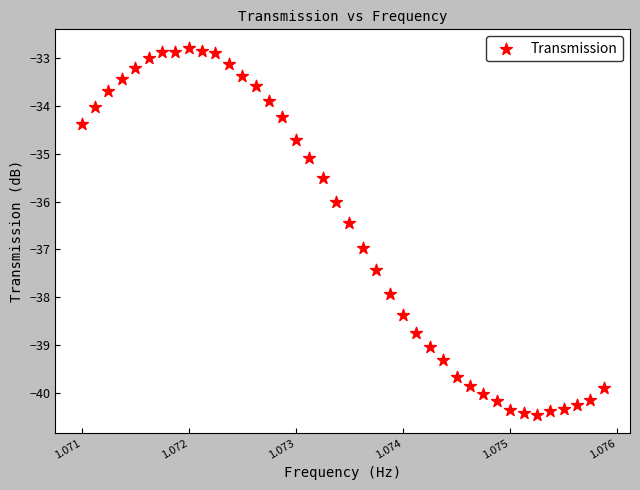

What is the range of X values (max minus min)?

4875000.0